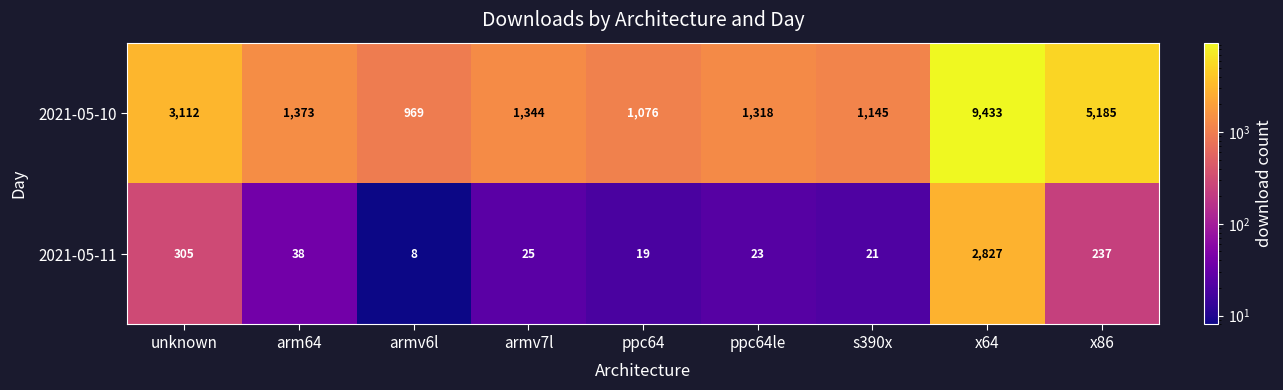

Which label corresponds to the smallest value in the chart?

armv6l